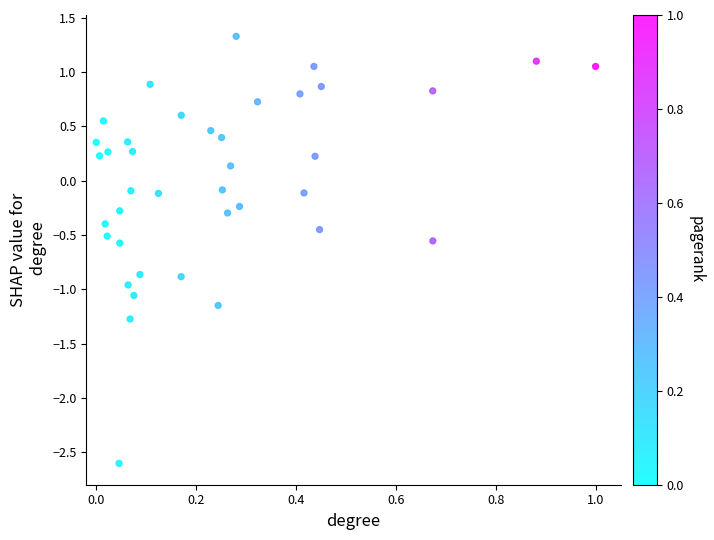

What is the range of X values (max minus min)?

1.0